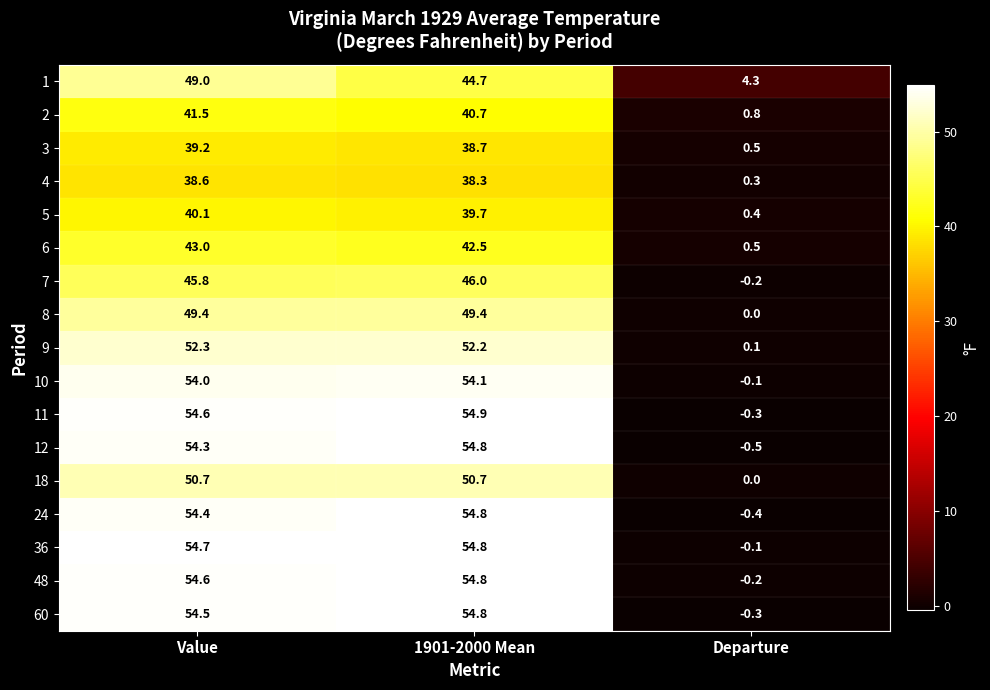

At which category is the sum across all series the highest?

Value